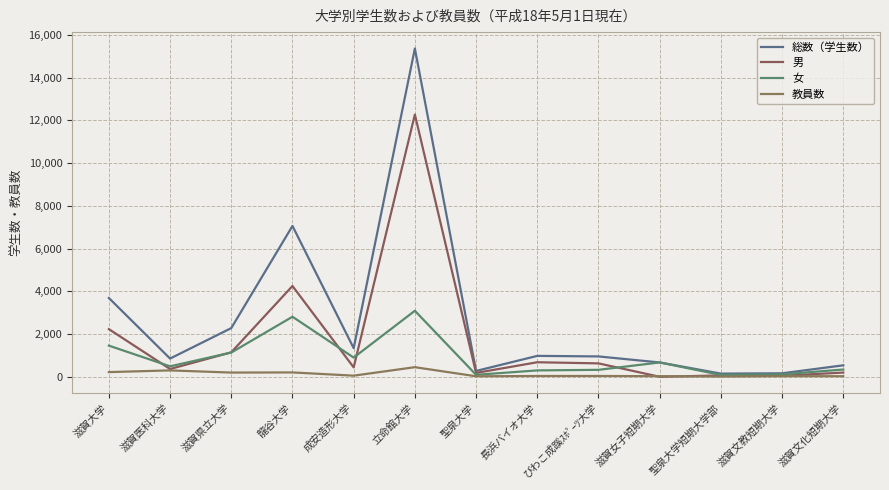

True or false: 総数（学生数） has more than 0 interior local peaks.

True